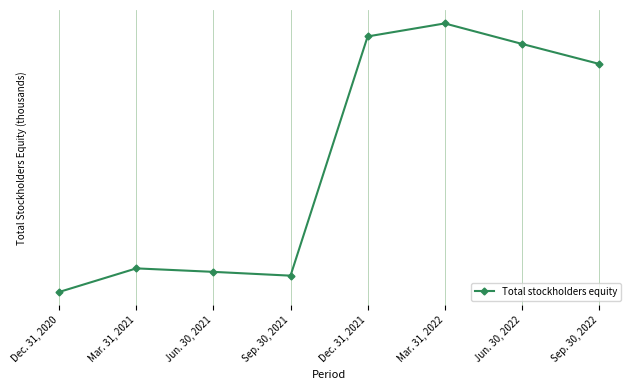

Is this an area chart (filled region under the line)?

No